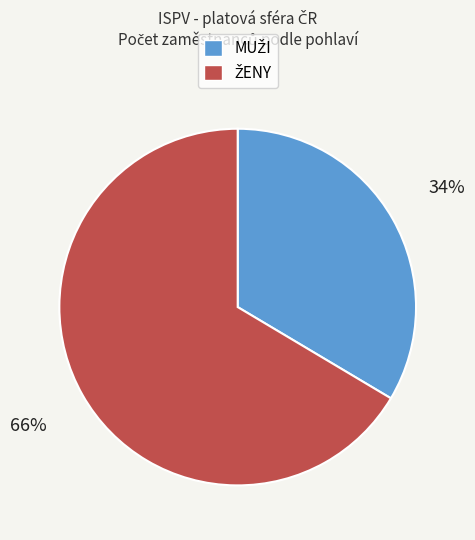

How many segments does this pie chart have?

2